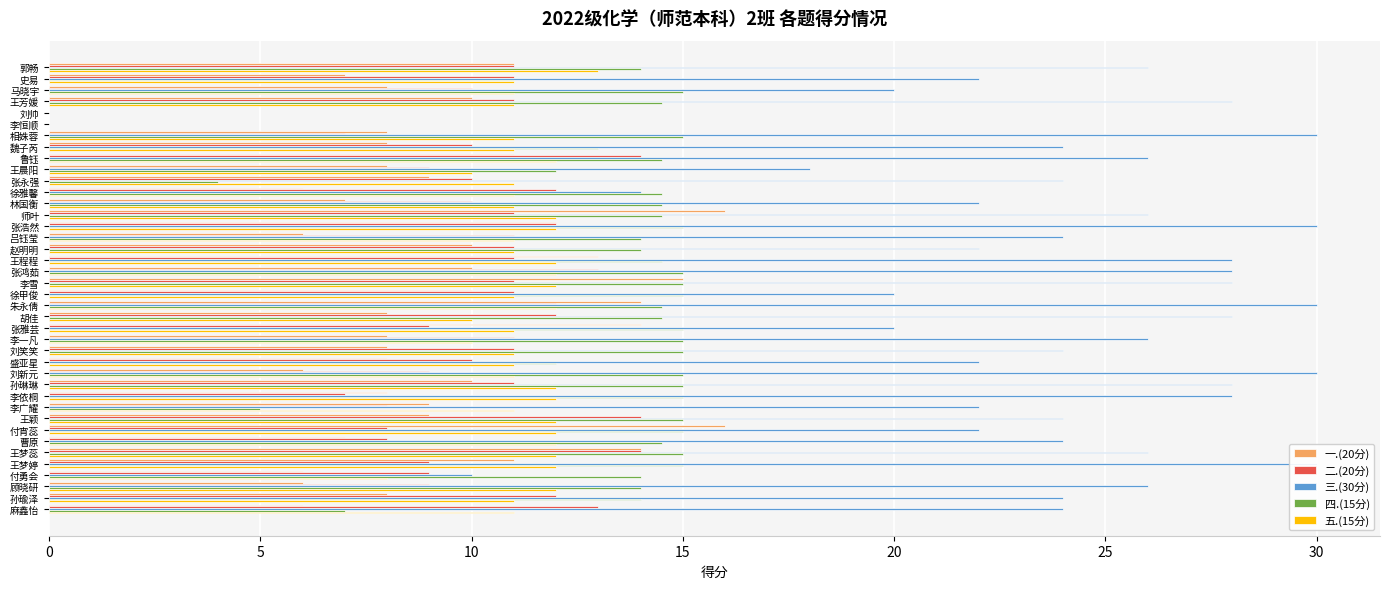

Are the bars horizontal?

Yes